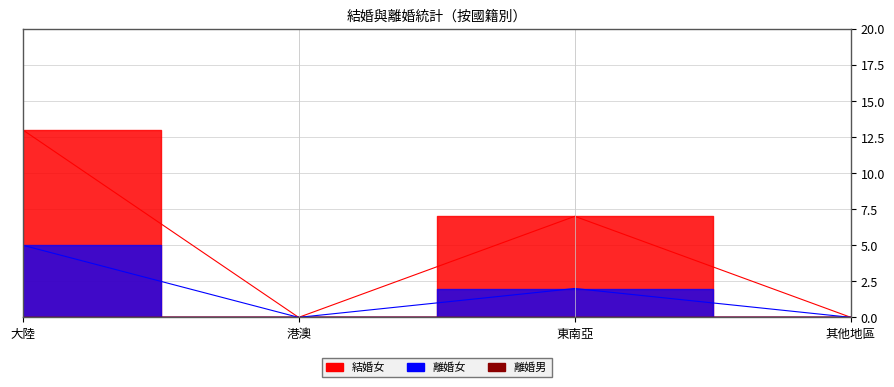

Is it true that 離婚女 equals 3 at 其他地區?

False